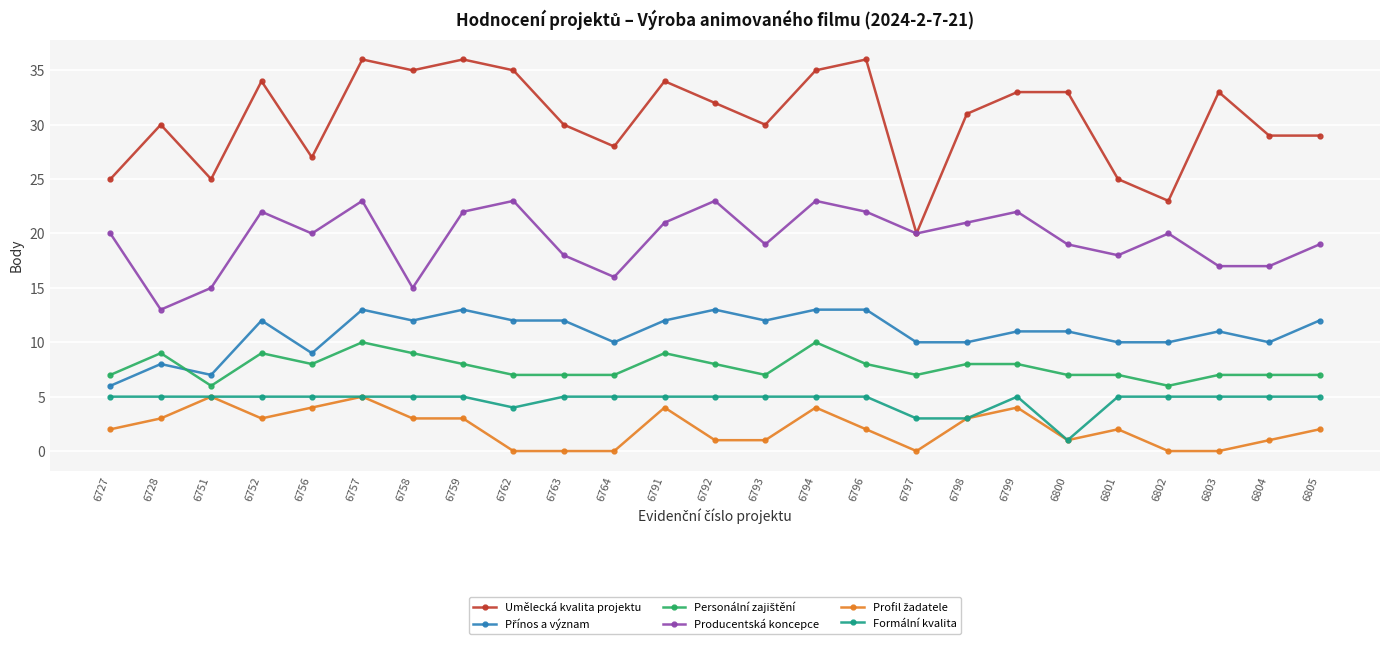

Where is the first local minimum for Umělecká kvalita projektu?

6751